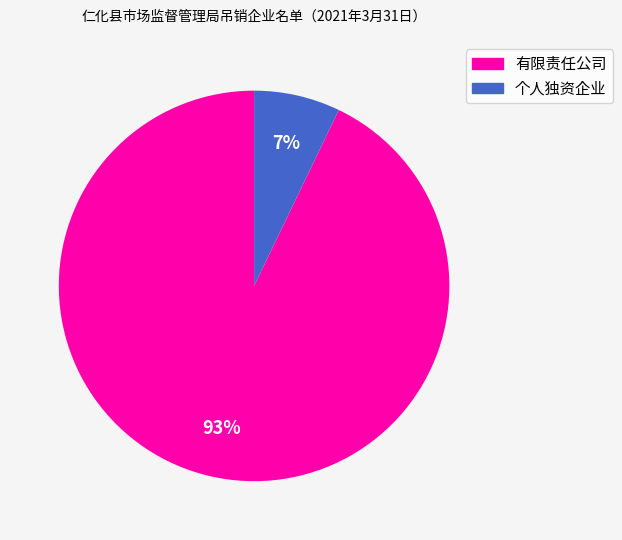

The 有限责任公司 slice represents 82% of the pie. True or false?

False